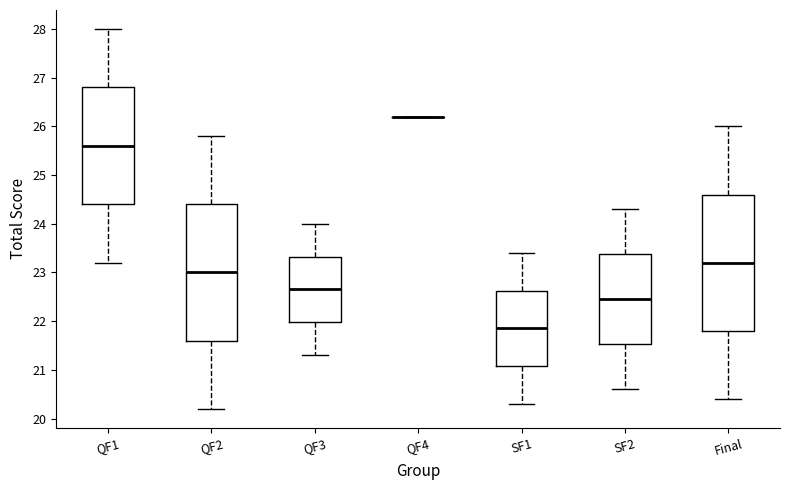

Where does the lower whisker of the box for QF1 end on the y-axis? The values are not printed on the chart, so give them approximately, as read against the axis.

23.2